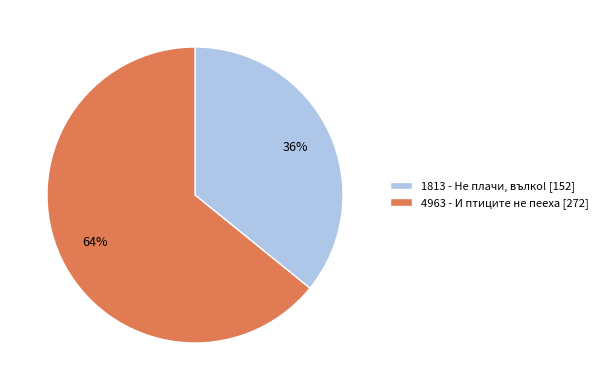

Combined, do 1813 - Не плачи, вълко! [152] and 4963 - И птиците не пееха [272] account for over 50%?

Yes